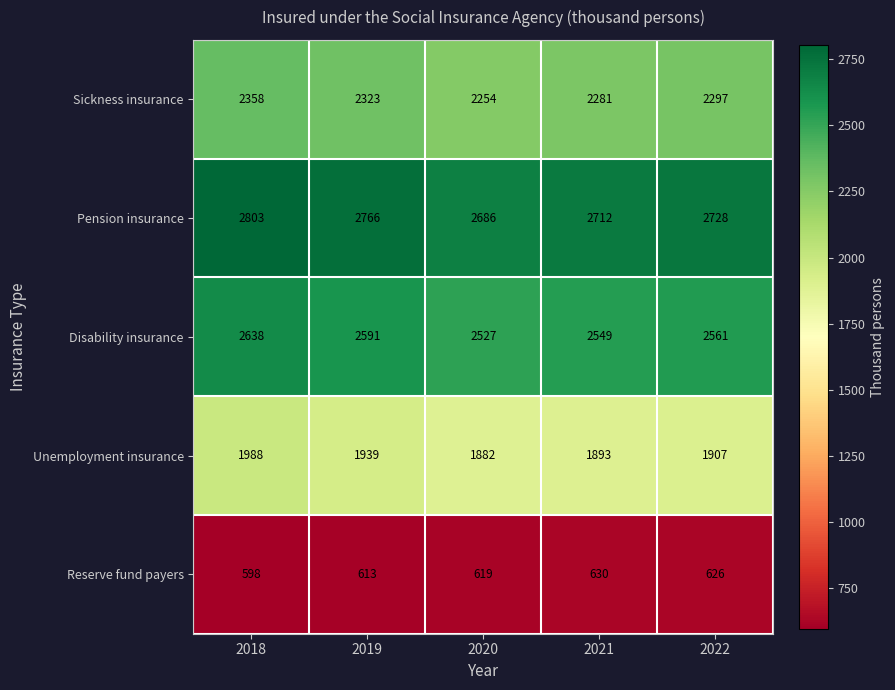

The value of Disability insurance at 2018 is 3600. True or false?

False